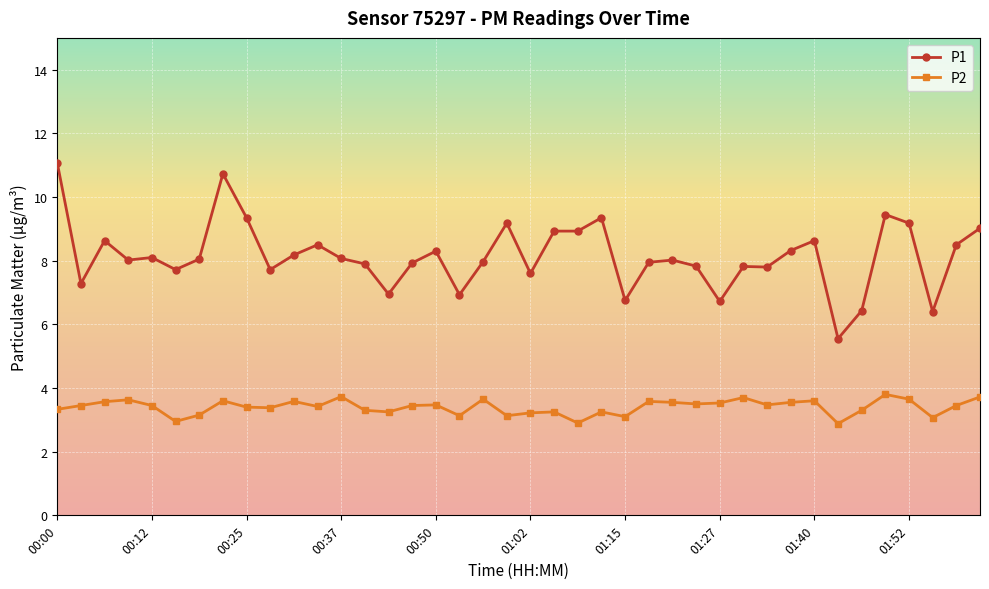

True or false: P2 and P1 intersect in this chart.

False